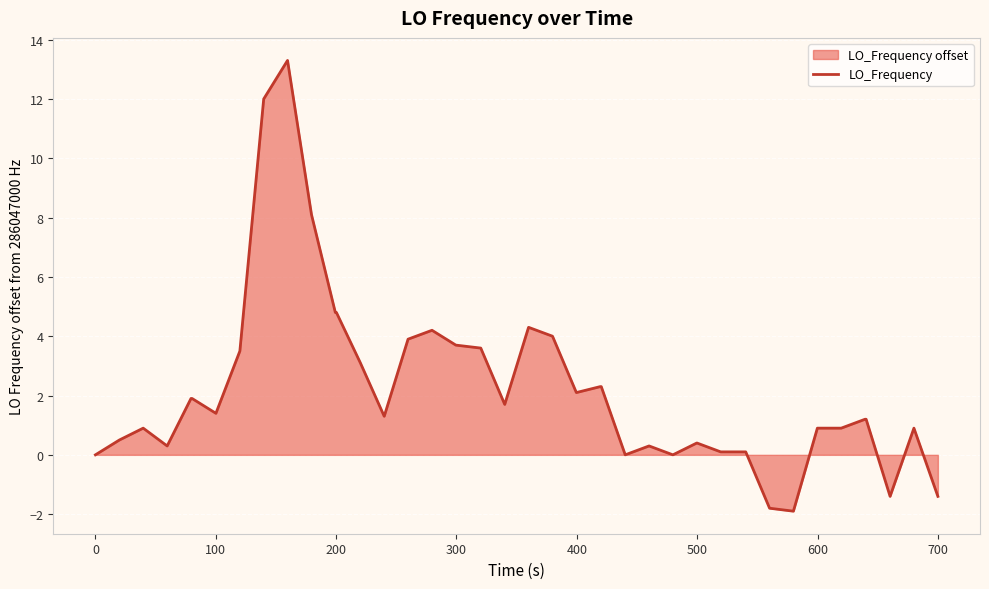

How many distinct data groups are displayed?

1